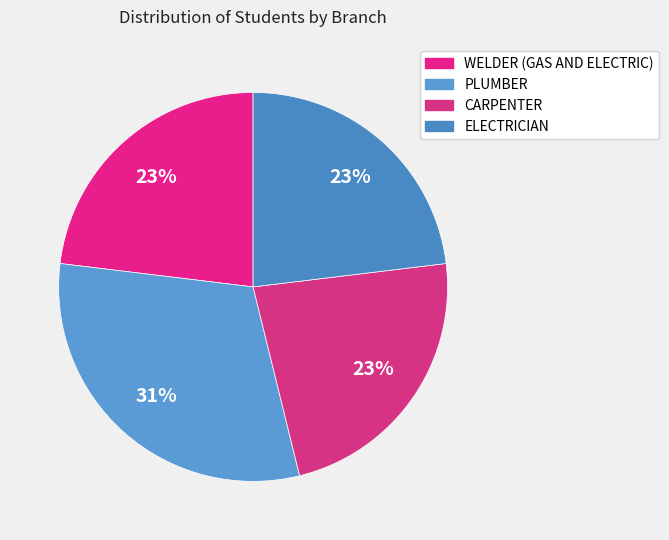

Is there any slice that represents more than half of the pie?

No